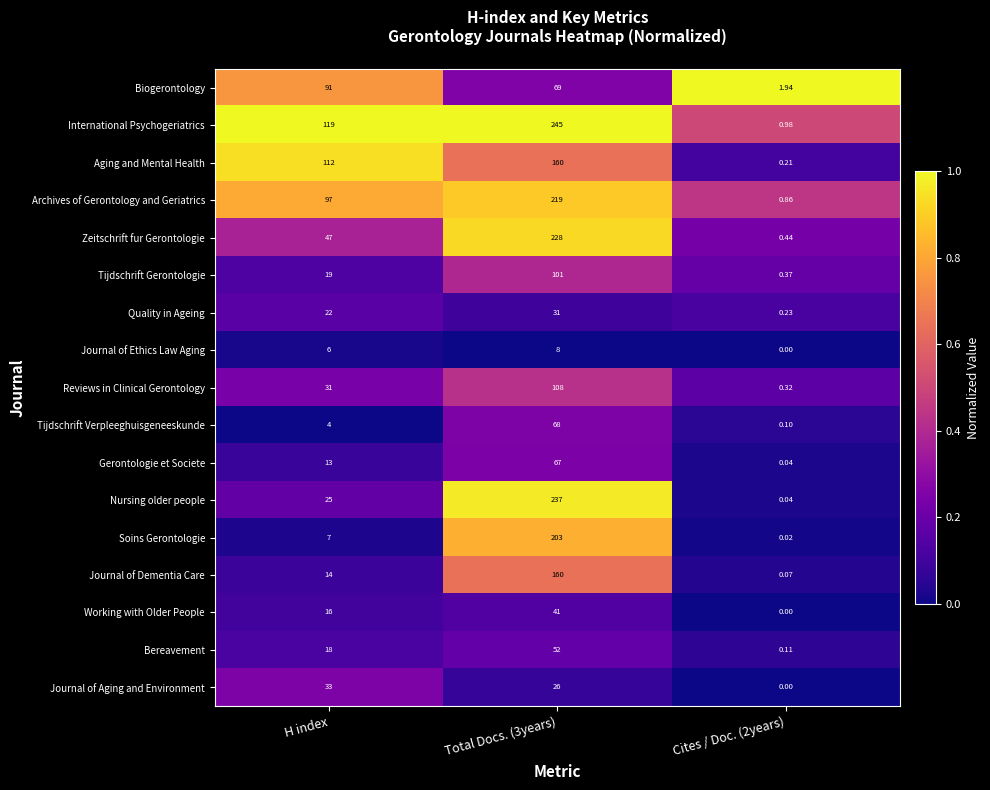

What is the difference between the highest and lowest values at Total Docs. (3years)?

237.0